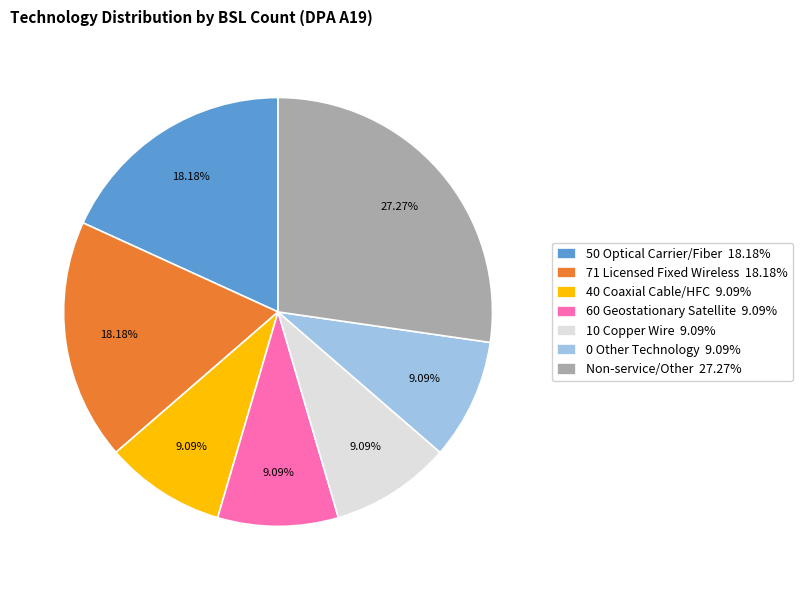

Does any single category account for the majority?

No